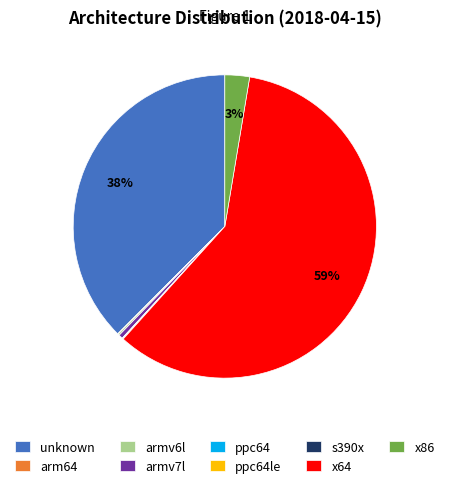

What is the majority slice?

x64